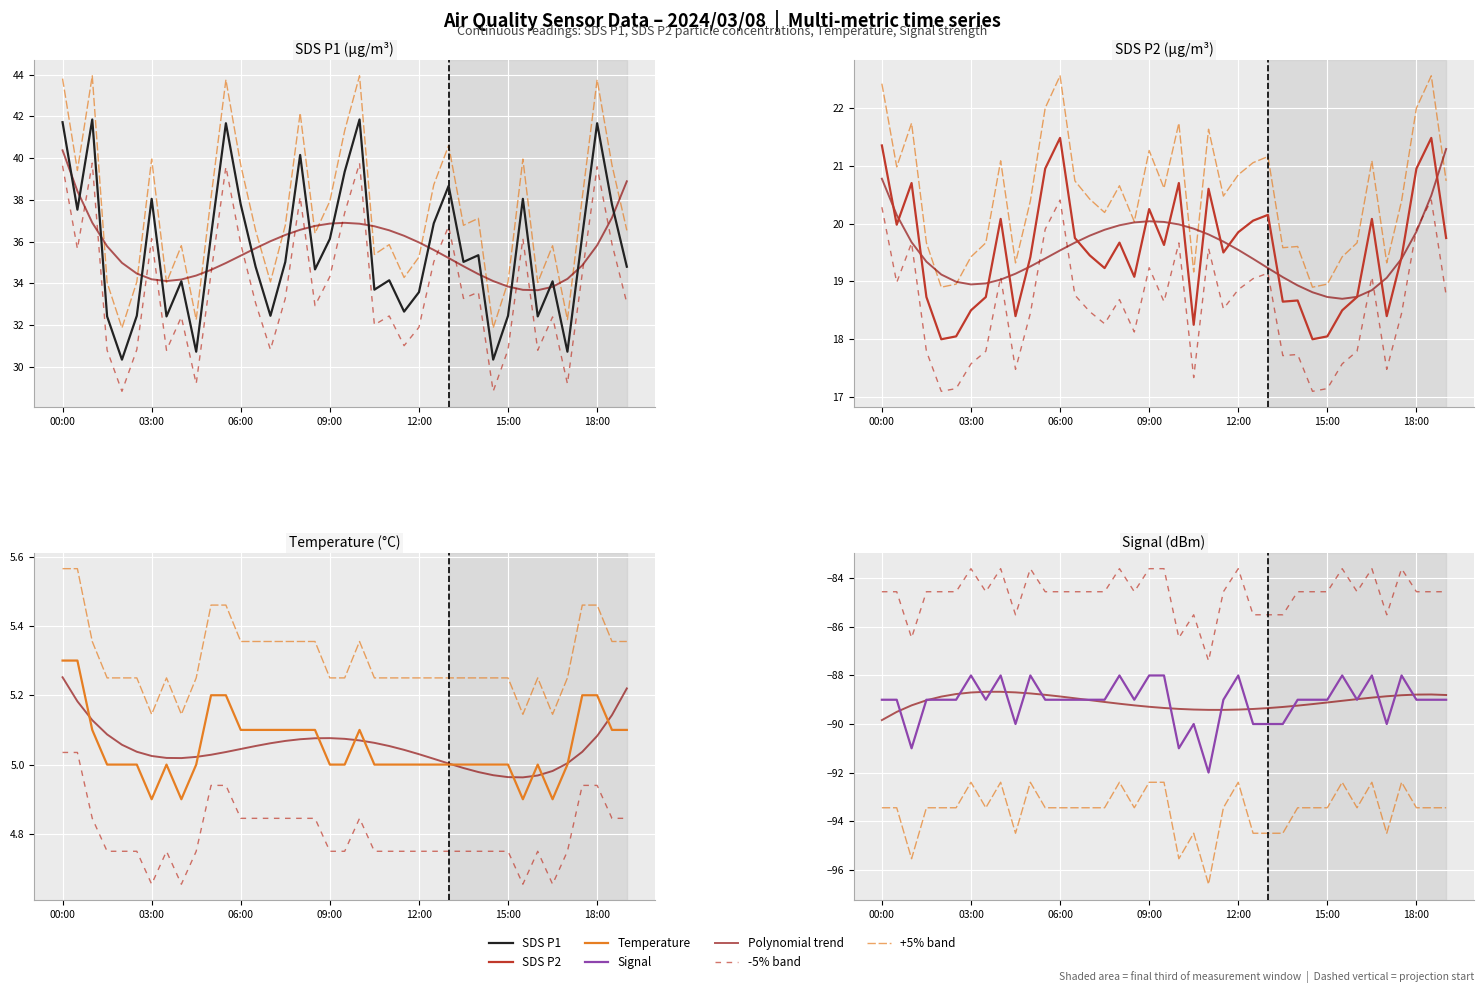

In SDS P2 (µg/m³), how many points are lower than both neighbors (excluding endpoints)?

11